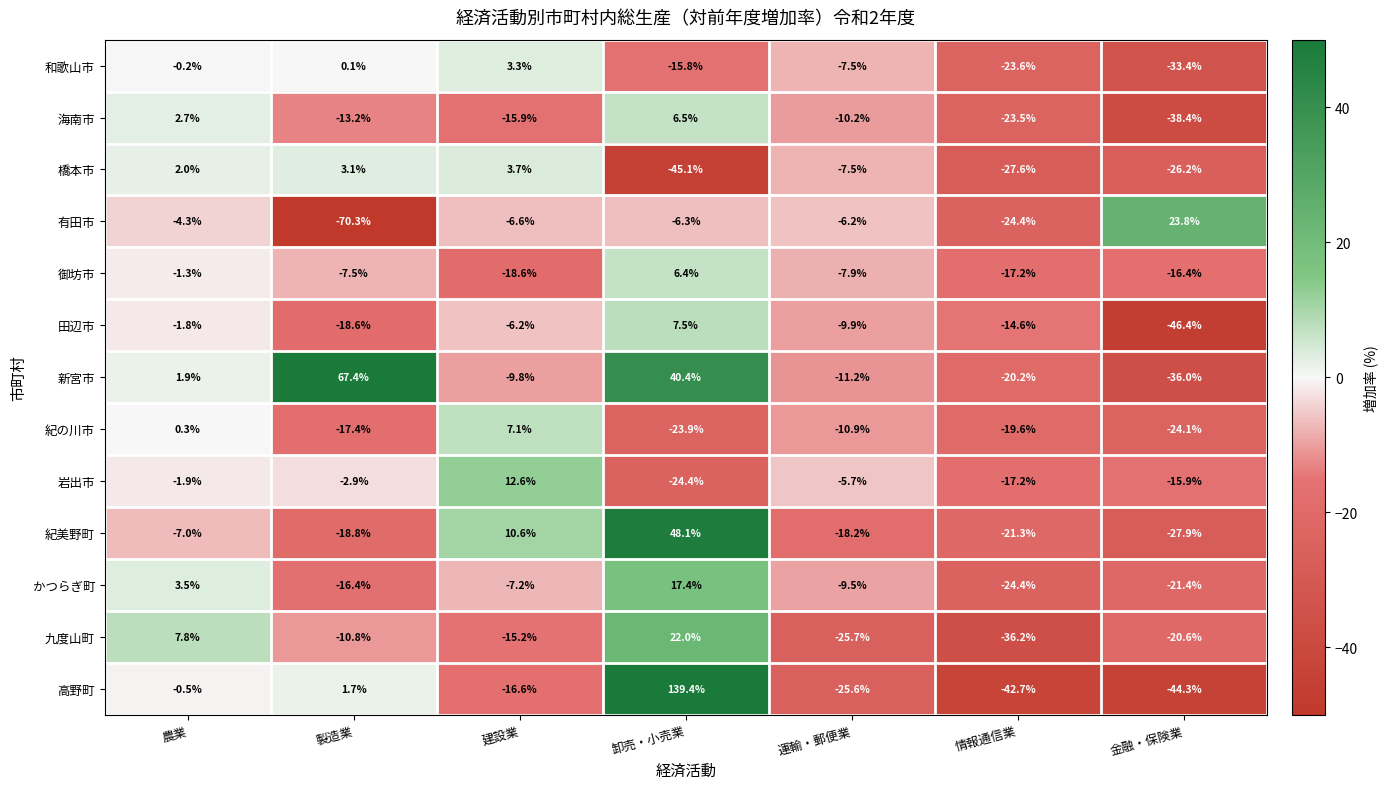

At how many categories does at least one series exceed 109?

1